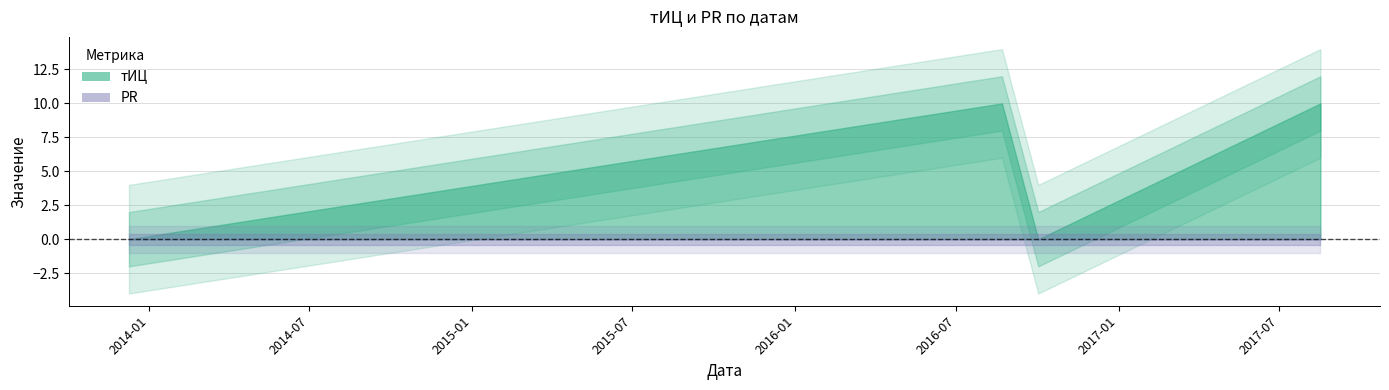

What is the label of the 2nd point from the right?

2016-10-02